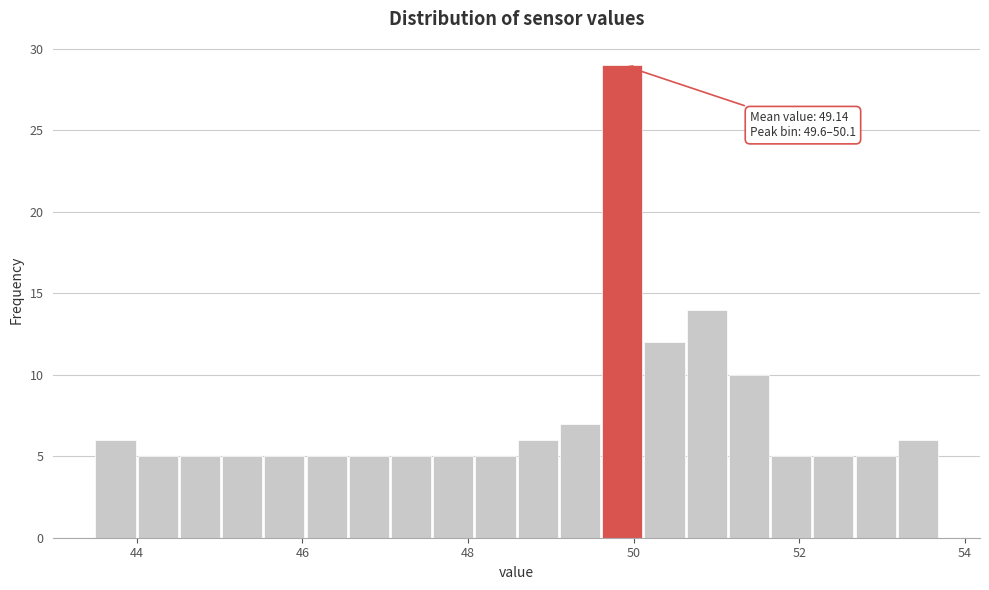

Around what value on the x-axis is the tallest bar? Give the approximate position of its centre, as read against the axis.

49.8